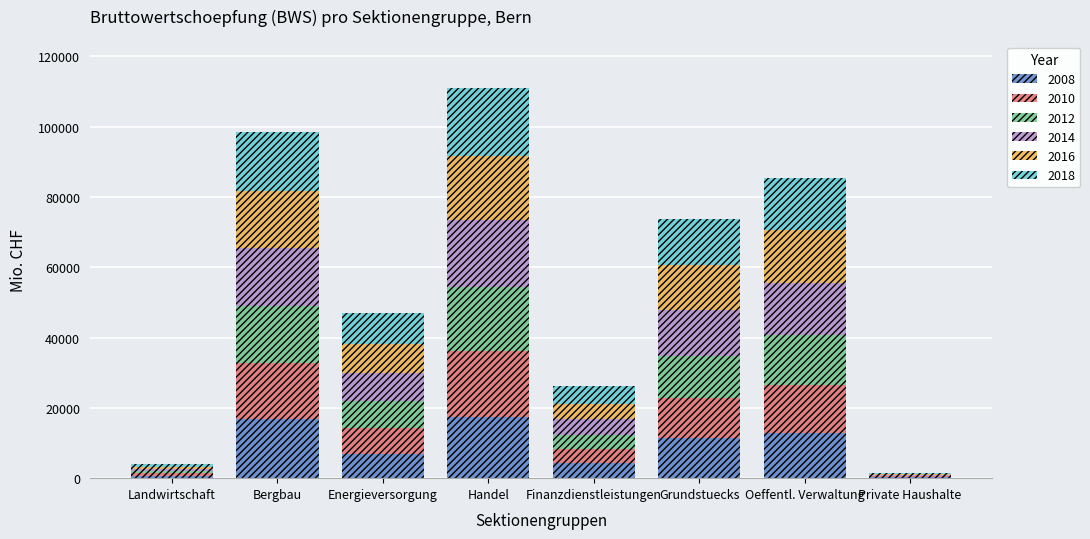

What is the maximum value for 2008?

17506.3